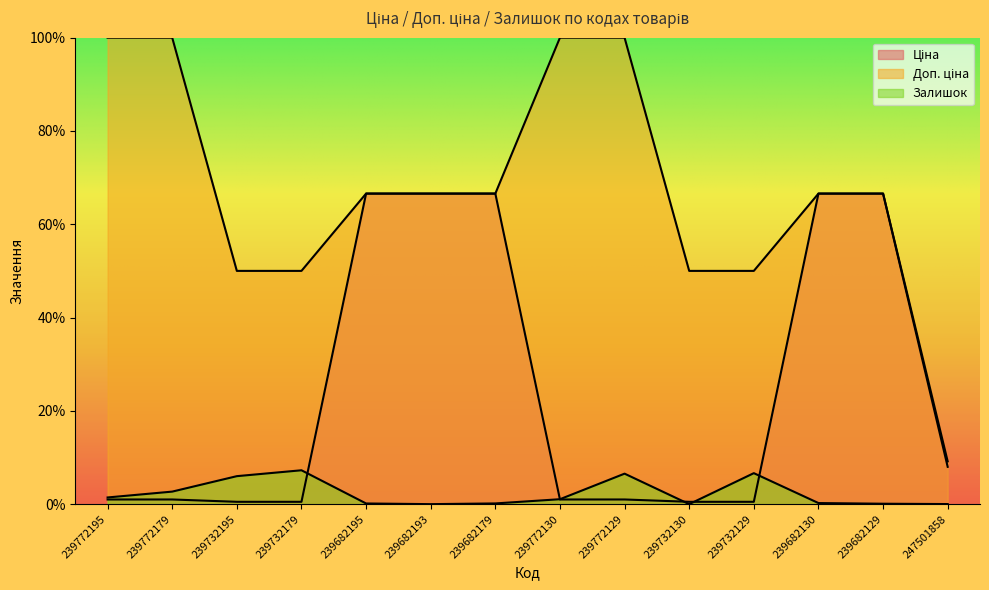

What is the difference between the highest and lowest values at 239732129?

49.5